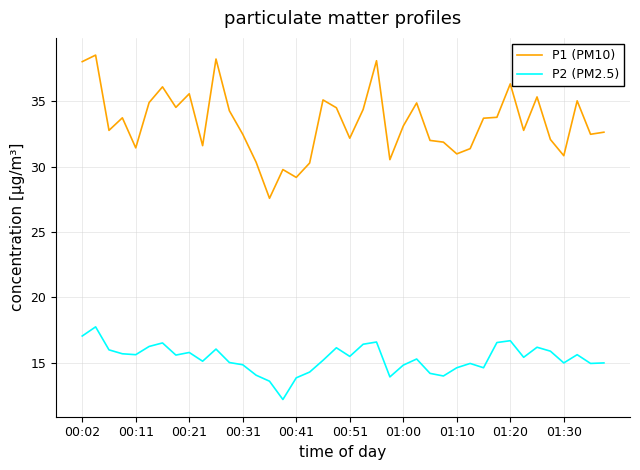

Which series has the largest total across all categories?

P1 (PM10)